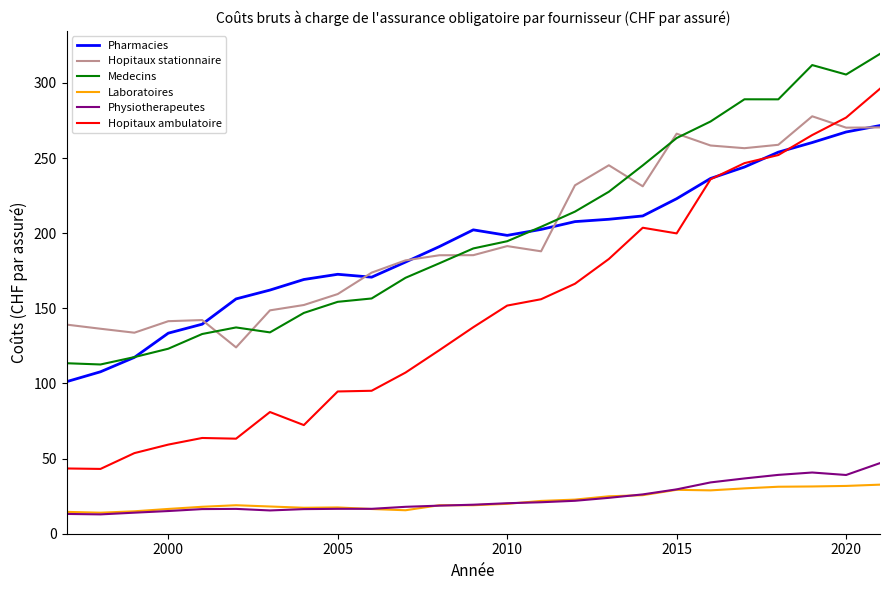

What is the smallest value displayed?

12.9